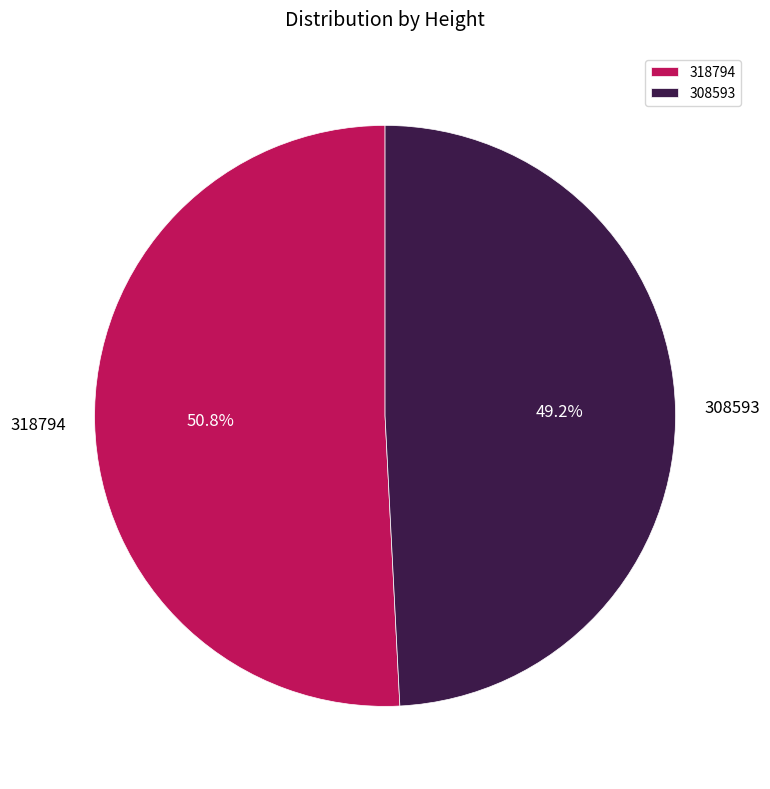

To the nearest percent, what portion does 318794 represent?

51%